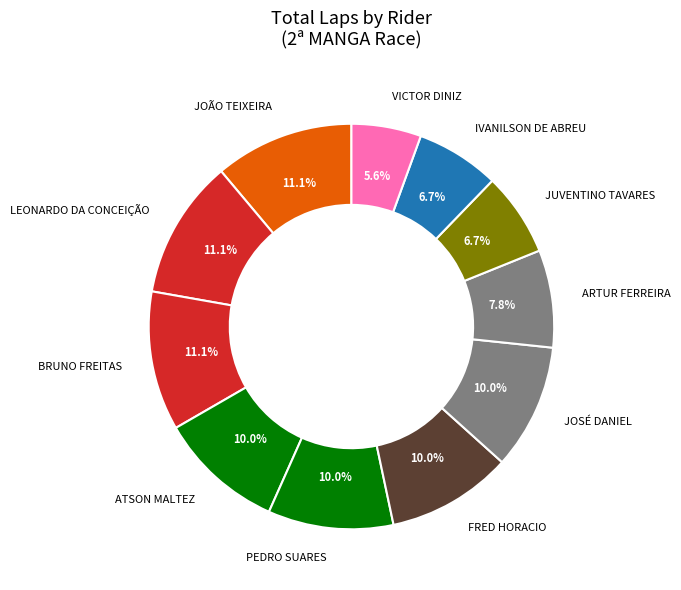

To the nearest percent, what percentage of the pie is BRUNO FREITAS?

11%